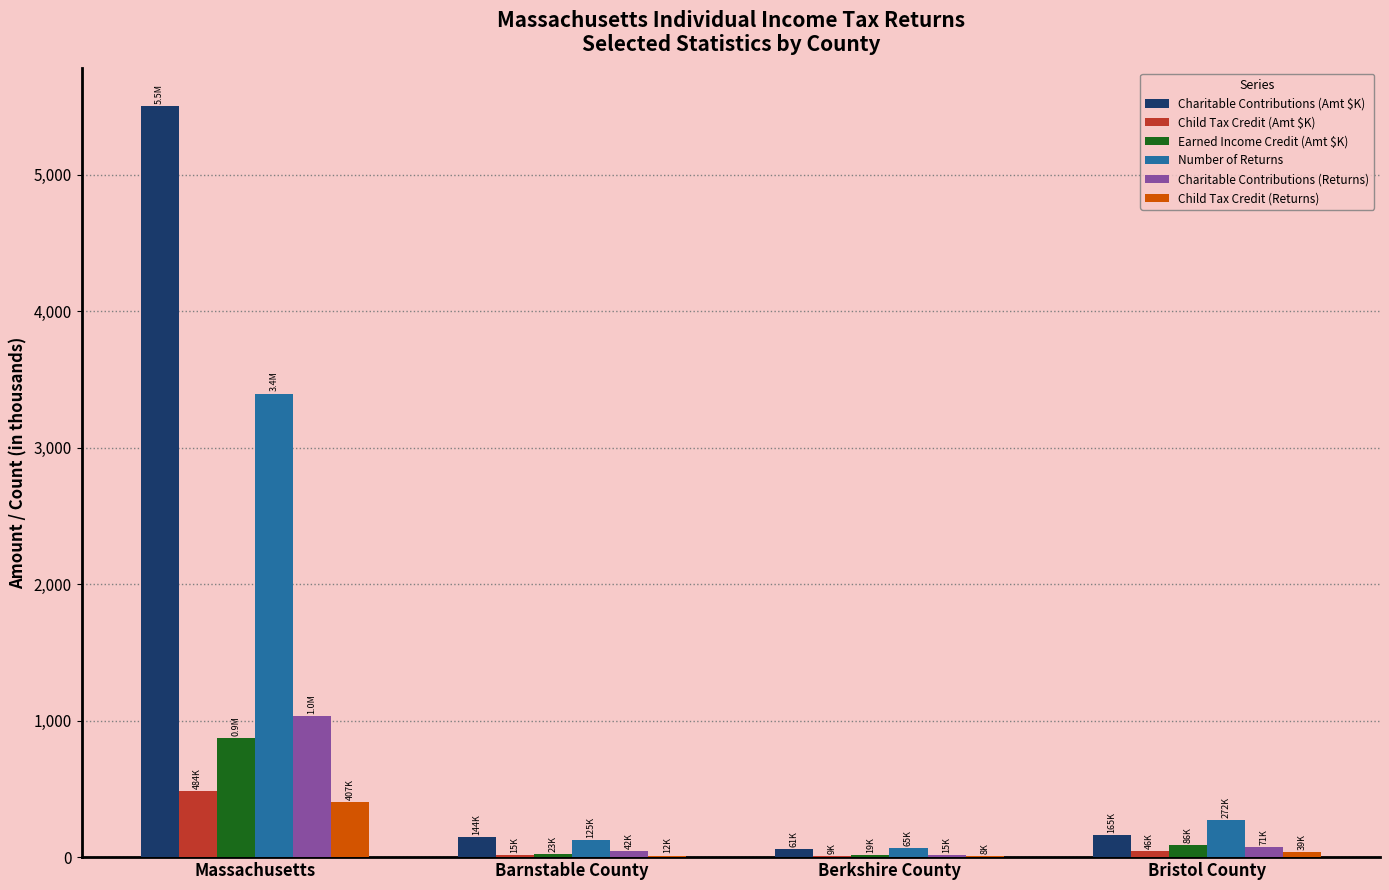

What is the maximum value shown in the chart?

5505.9